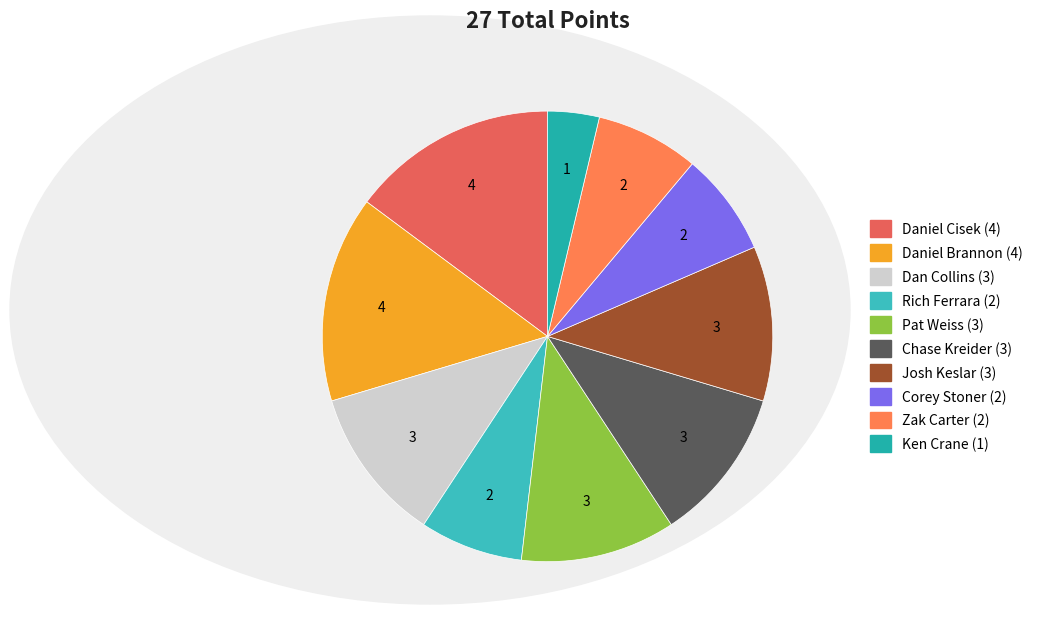

What is the largest slice in the pie chart?

Daniel Cisek